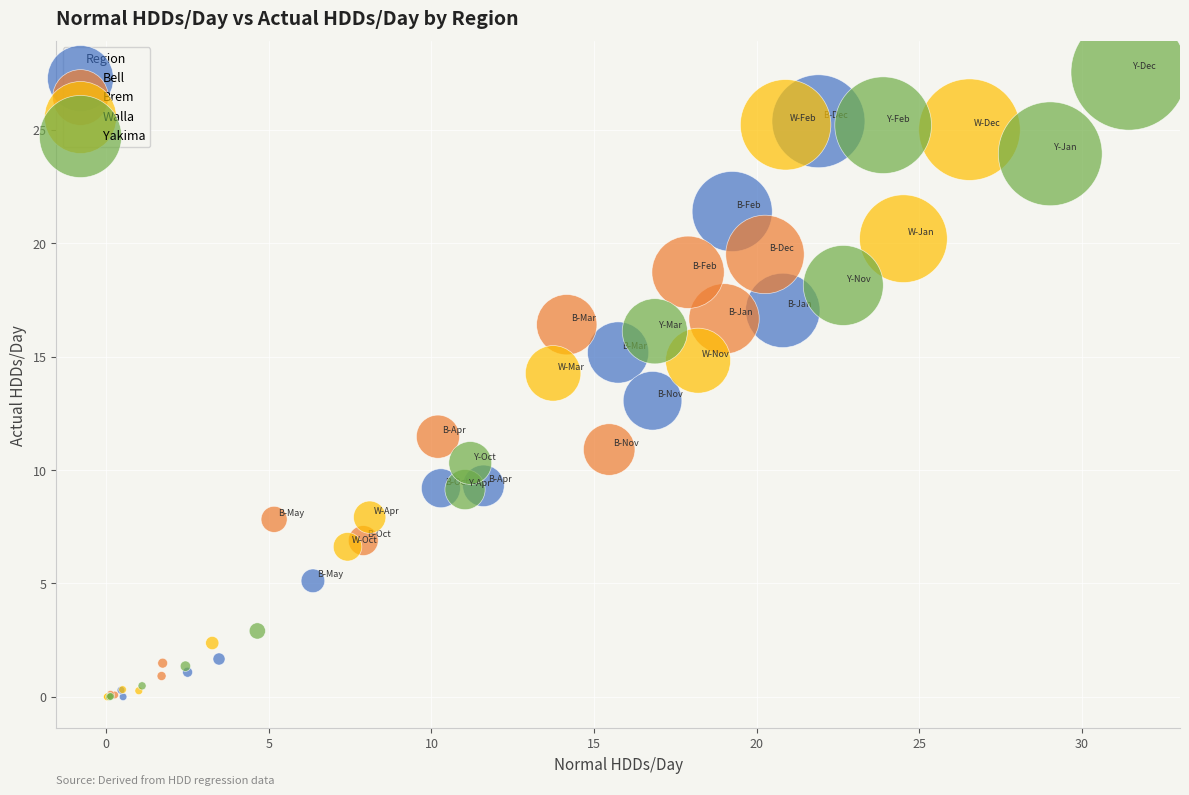

Which series has the largest Y range (max minus min)?

Yakima